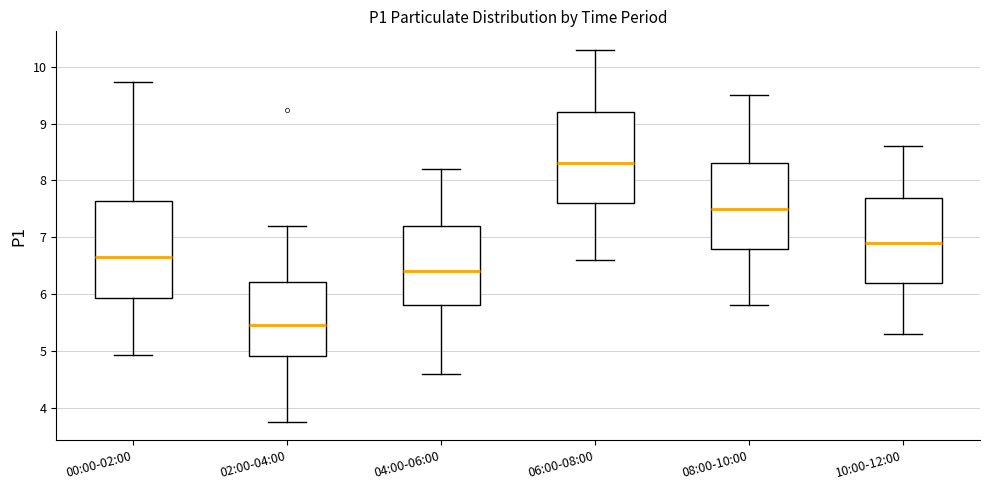

Reading left to right, transcribe this box plot: for each box, give where its median line is, the range the box spans, and where its two whiskers end, as read against the y-axis. The values are not printed on the chart, so give them approximately, as read against the axis.

00:00-02:00: median 6.7, box 5.9 to 7.6, whiskers 4.9 to 9.7
02:00-04:00: median 5.5, box 4.9 to 6.2, whiskers 3.8 to 7.2
04:00-06:00: median 6.4, box 5.8 to 7.2, whiskers 4.6 to 8.2
06:00-08:00: median 8.3, box 7.6 to 9.2, whiskers 6.6 to 10.3
08:00-10:00: median 7.5, box 6.8 to 8.3, whiskers 5.8 to 9.5
10:00-12:00: median 6.9, box 6.2 to 7.7, whiskers 5.3 to 8.6